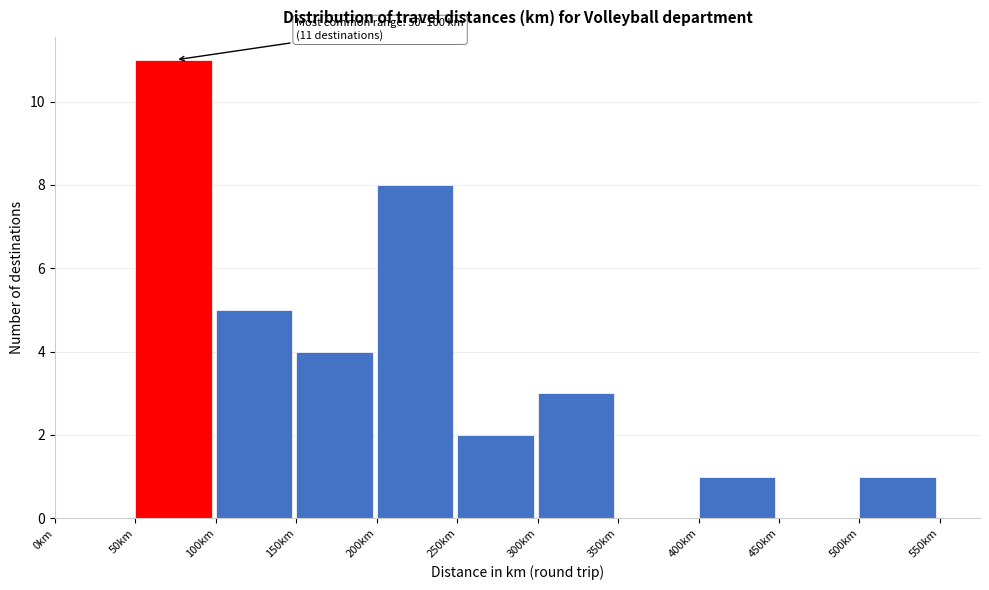

Over which range of the x-axis is the bar tallest?

50 to 100